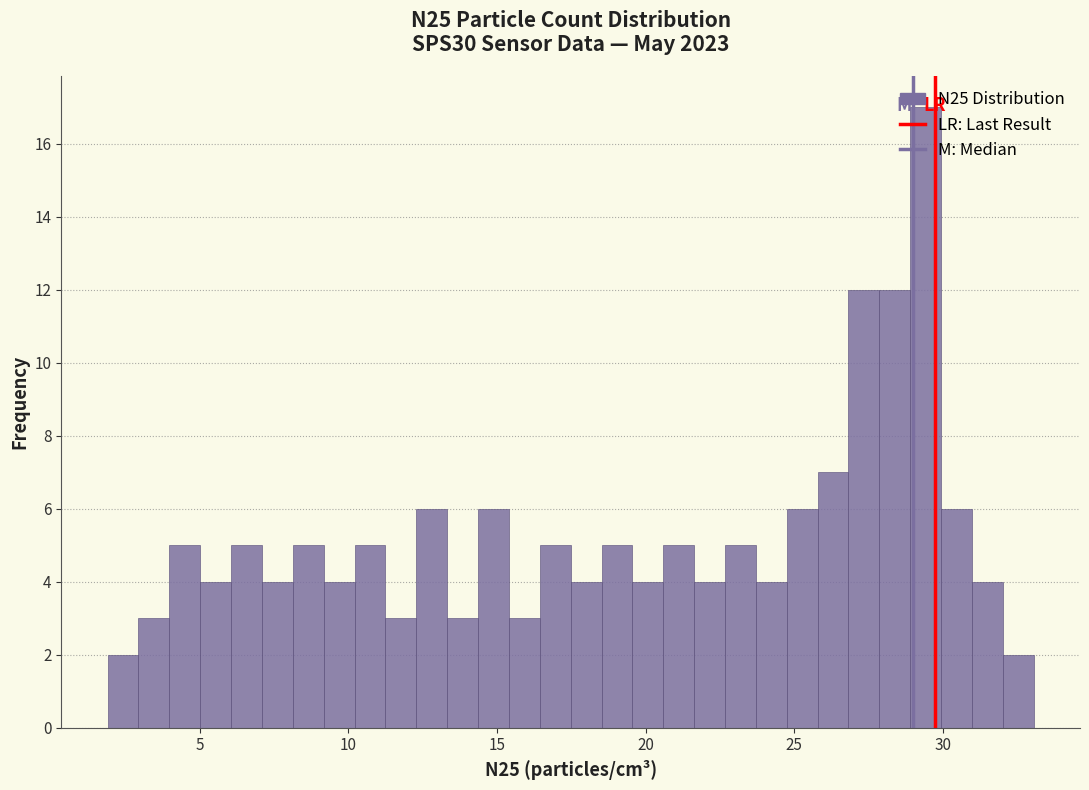

Read against the x-axis, roughly where is the centre of the tallest bar?

29.5